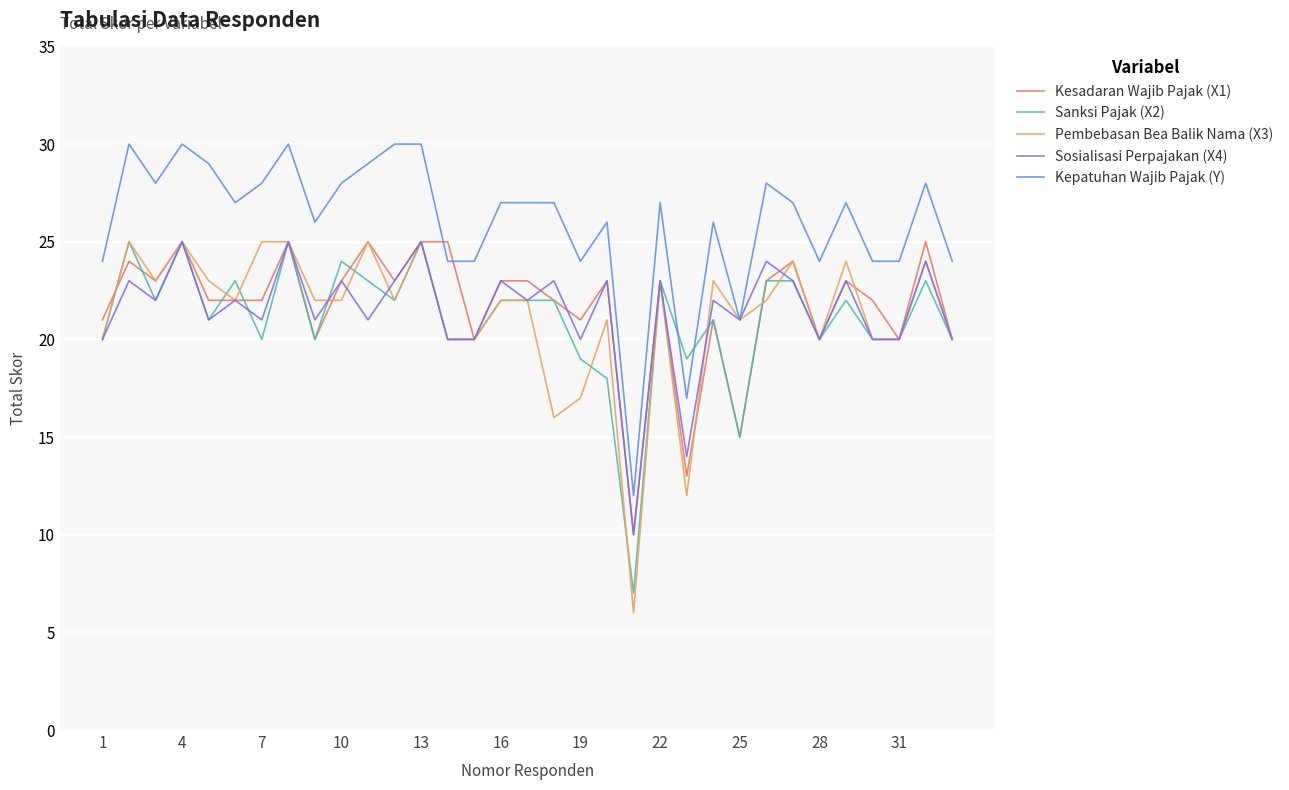

Which series has the largest range (max minus min)?

Pembebasan Bea Balik Nama (X3)